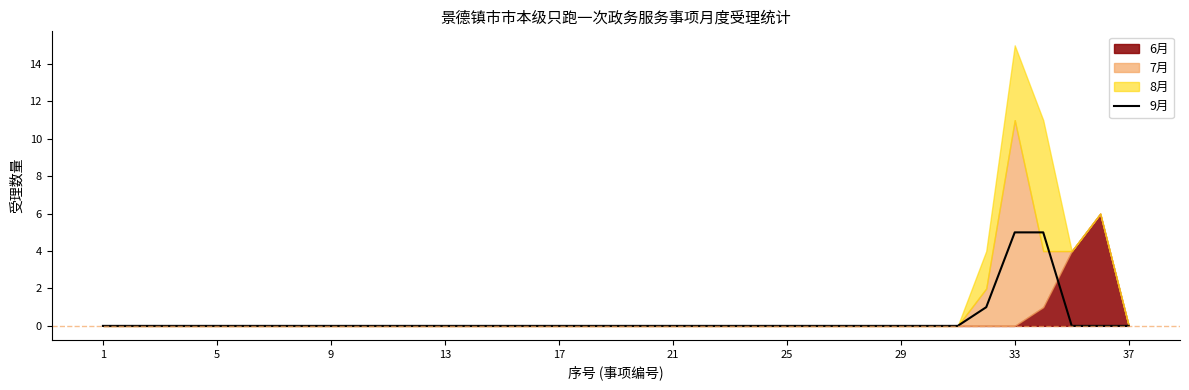

How many data points are above 0?

3